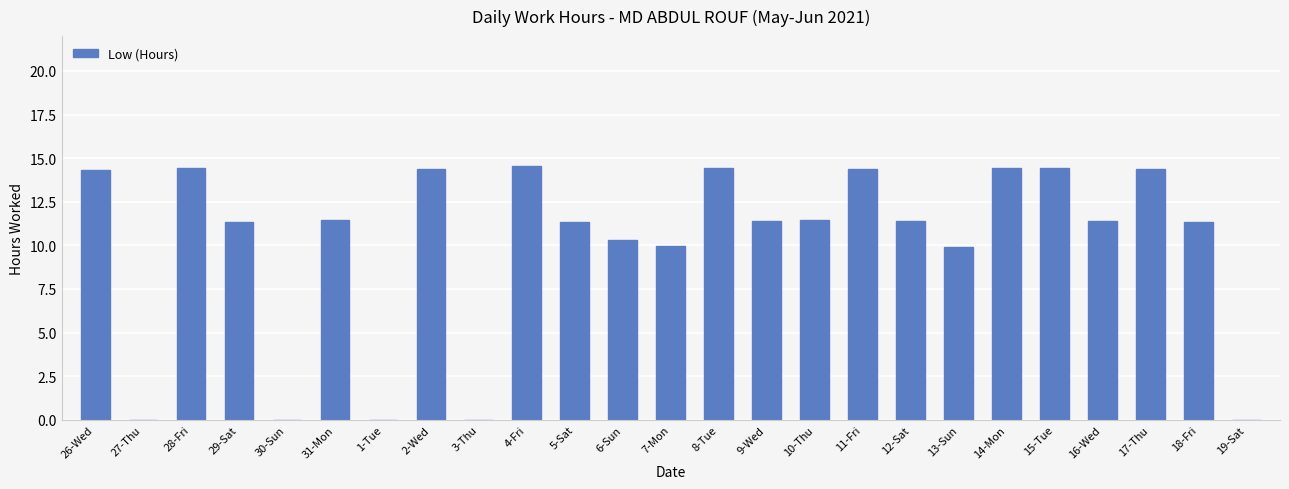

What is the maximum value shown in the chart?

14.6